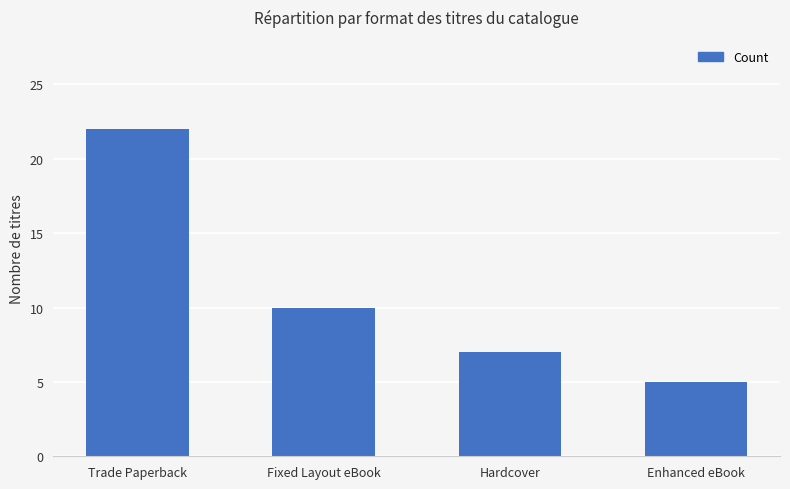

Read the value at Trade Paperback, to the nearest 10.

20